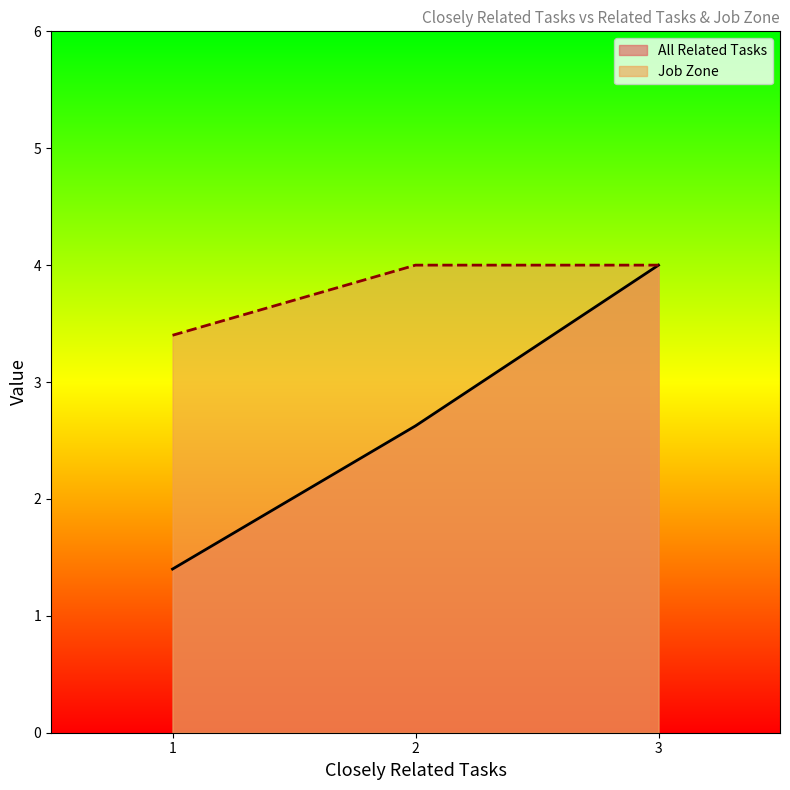

List the labels in order of All Related Tasks value, smallest first.

1, 2, 3